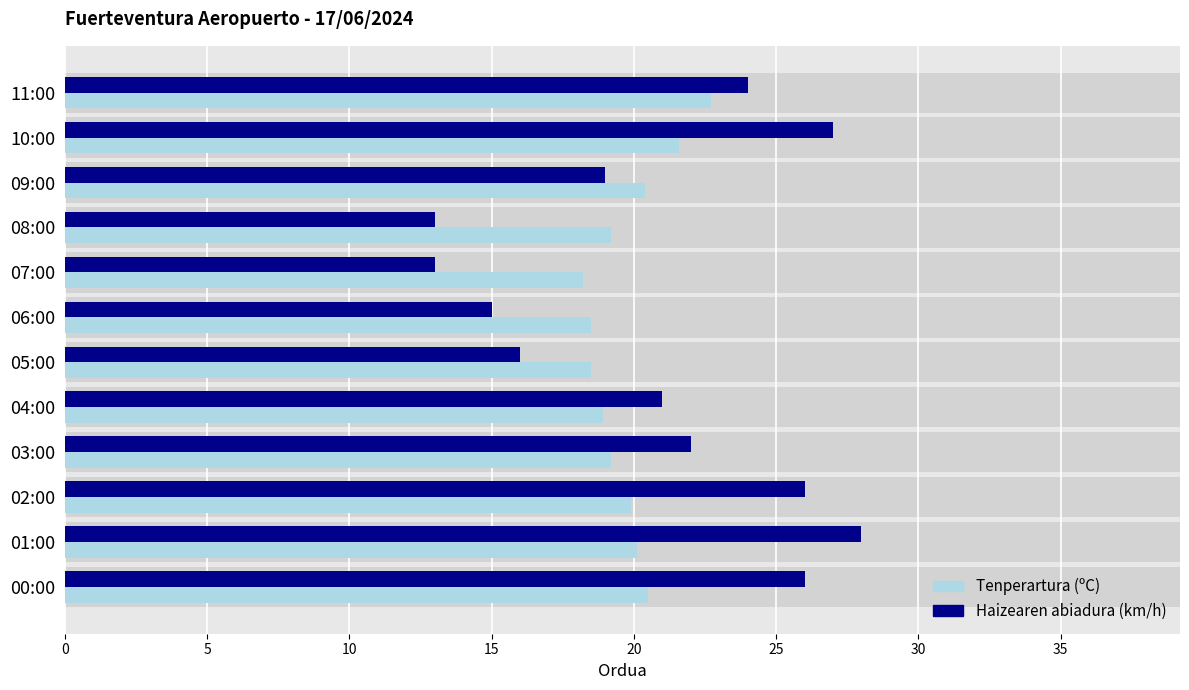

What is the label of the 12th bar from the left?

00:00